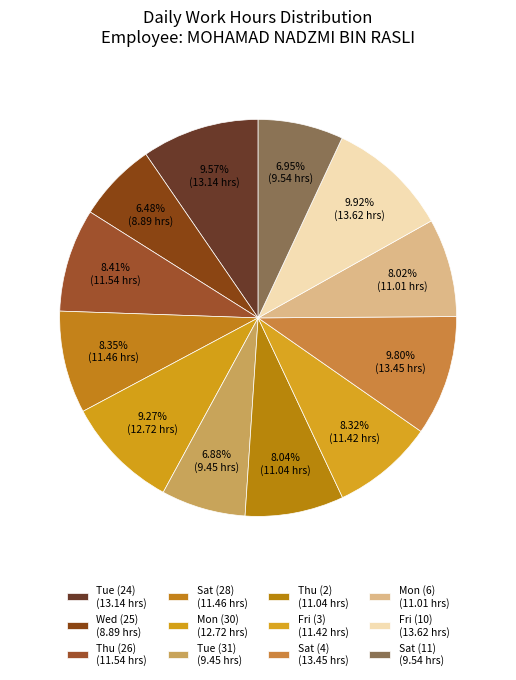

Count the number of slices in the pie.

12